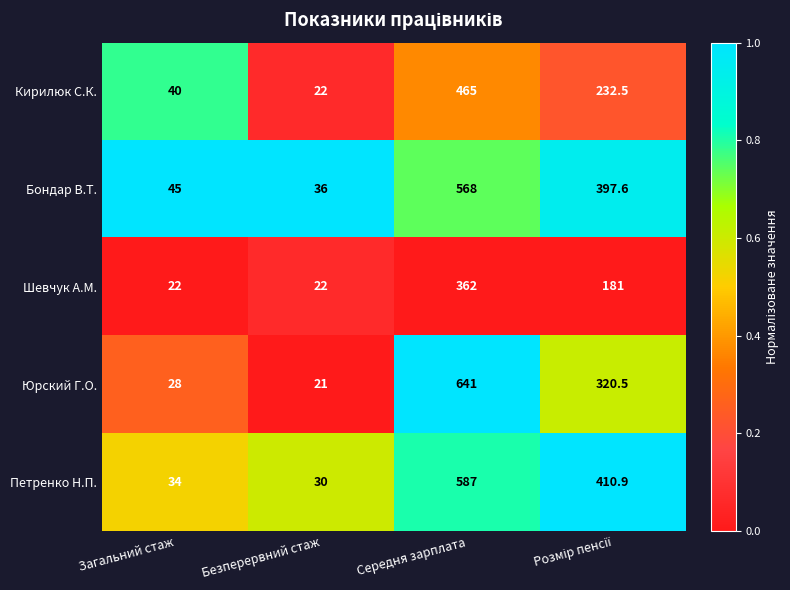

At which label does Юрский Г.О. first exceed 320?

Середня зарплата